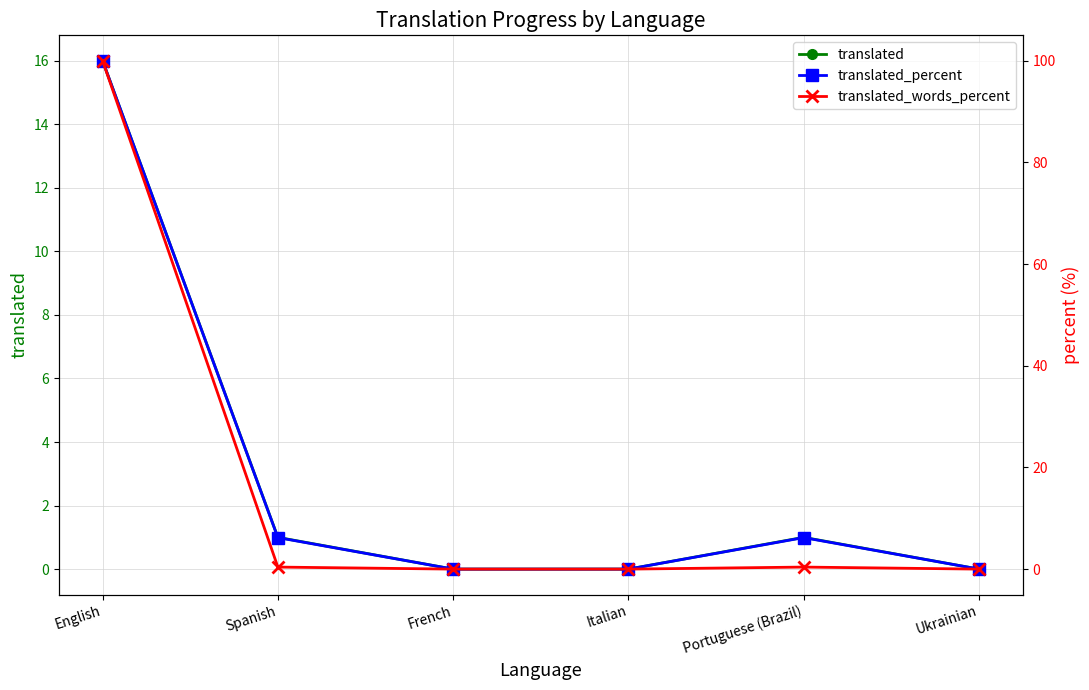

What is the total value across all series at Portuguese (Brazil)?

7.6